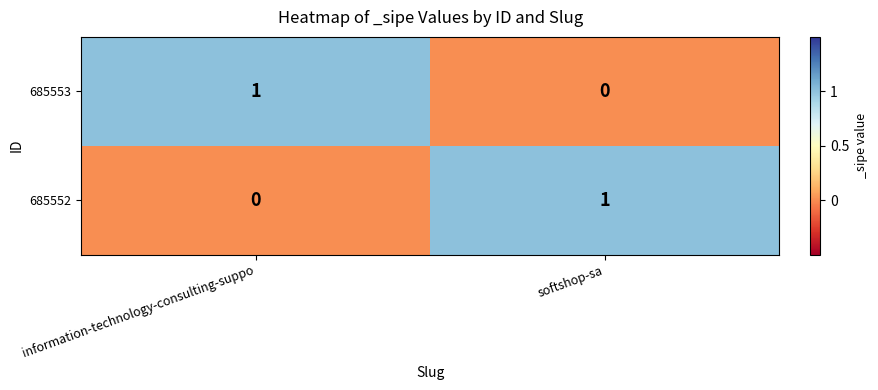

At which label does 685553 reach its peak?

information-technology-consulting-suppo